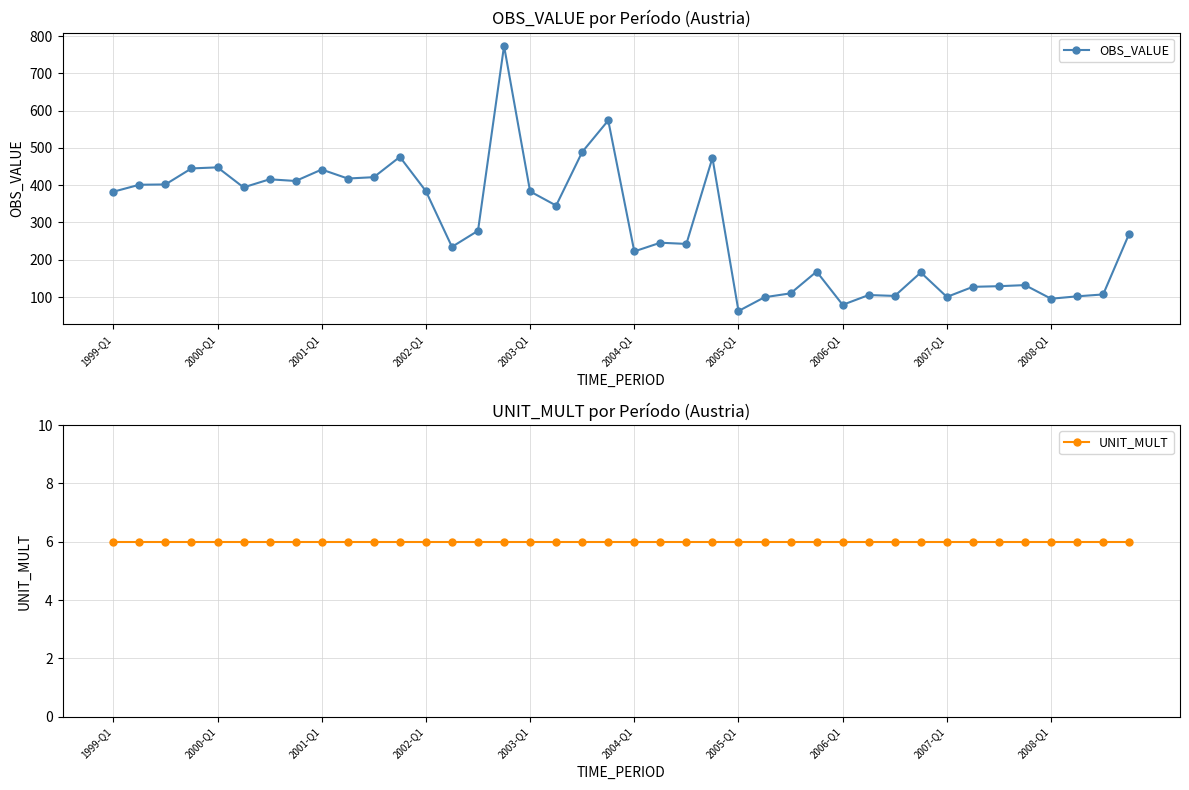

At how many categories does at least one series exceed 662?

1